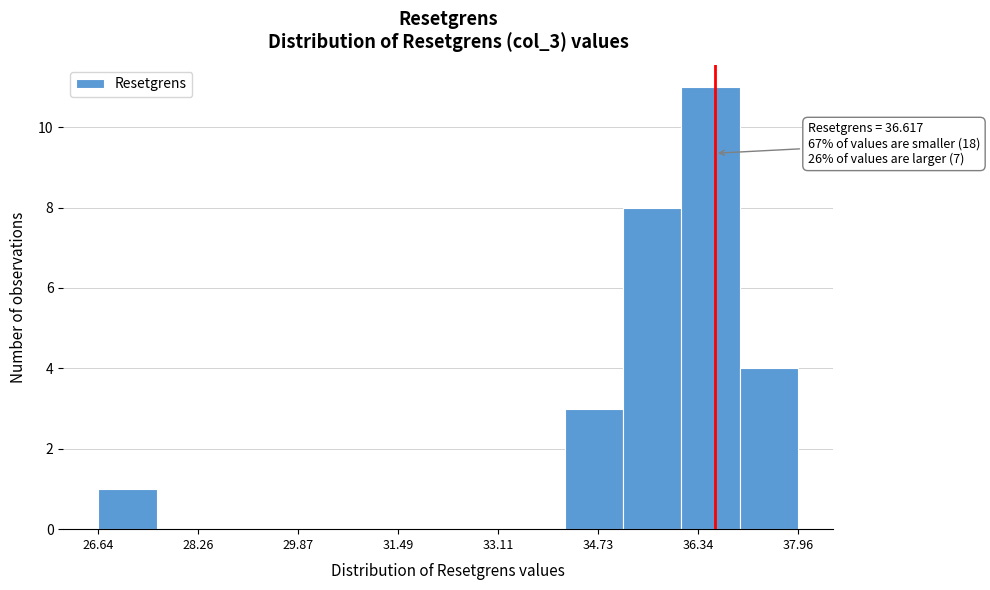

Over which range of the x-axis is the bar tallest?

36.0 to 37.0